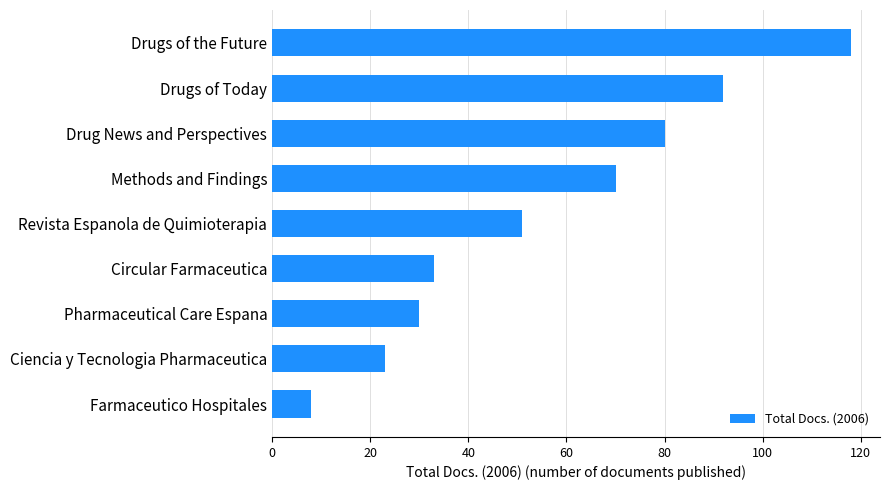

Reading top to bottom, list all the values displayed in this chart.

Drugs of the Future=118	Drugs of Today=92	Drug News and Perspectives=80	Methods and Findings=70	Revista Espanola de Quimioterapia=51	Circular Farmaceutica=33	Pharmaceutical Care Espana=30	Ciencia y Tecnologia Pharmaceutica=23	Farmaceutico Hospitales=8